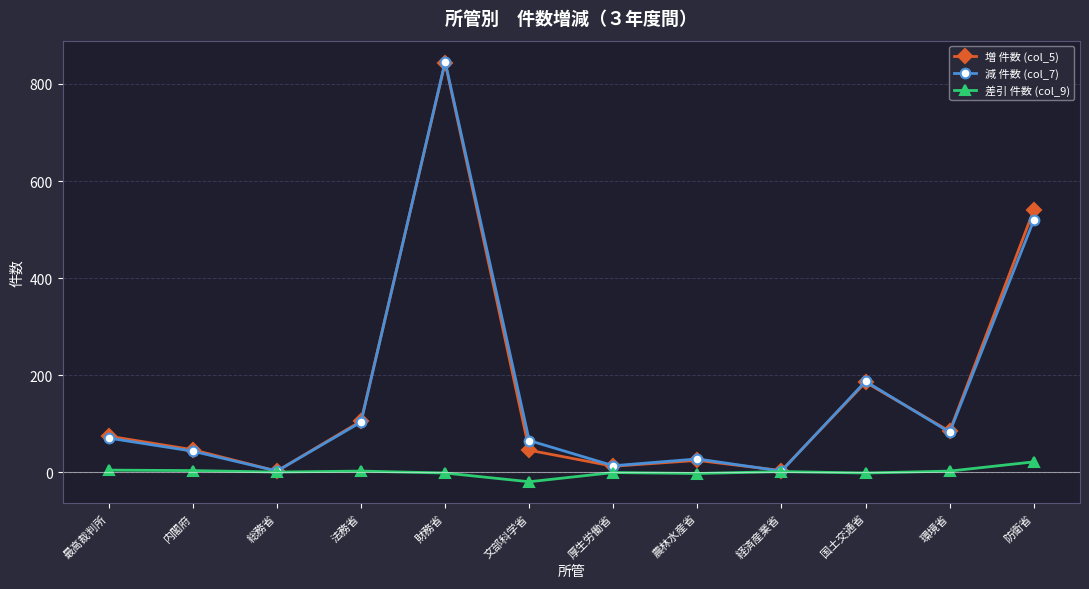

Which series has the largest range (max minus min)?

減 件数 (col_7)